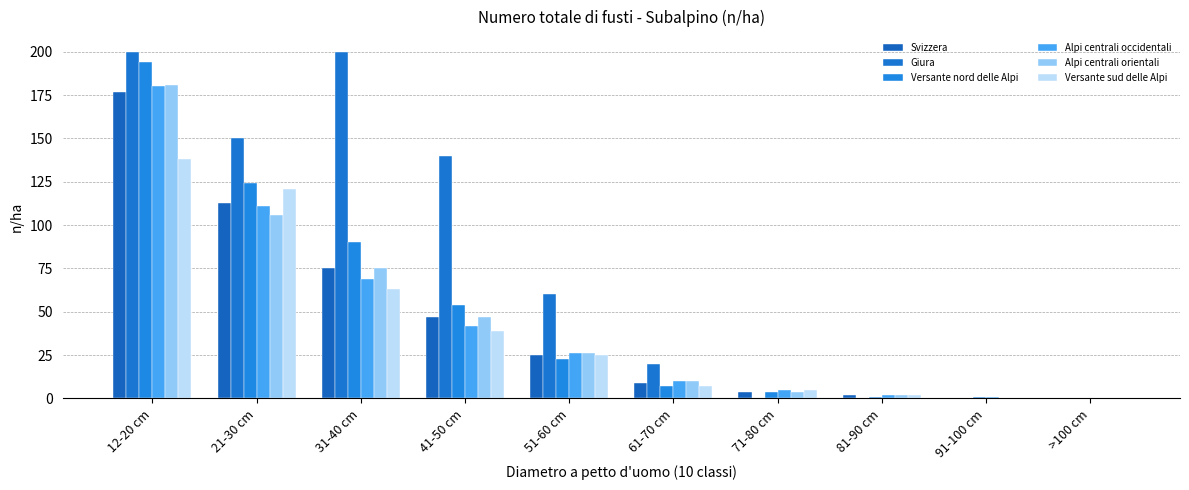

Reading left to right, what are all the values shown in this chart?

Svizzera: 177	113	75	47	25	9	4	2	0	0
Giura: 200	150	200	140	60	20	0	0	0	0
Versante nord delle Alpi: 194	124	90	54	23	7	4	1	1	0
Alpi centrali occidentali: 180	111	69	42	26	10	5	2	1	0
Alpi centrali orientali: 181	106	75	47	26	10	4	2	0	0
Versante sud delle Alpi: 138	121	63	39	25	7	5	2	0	0